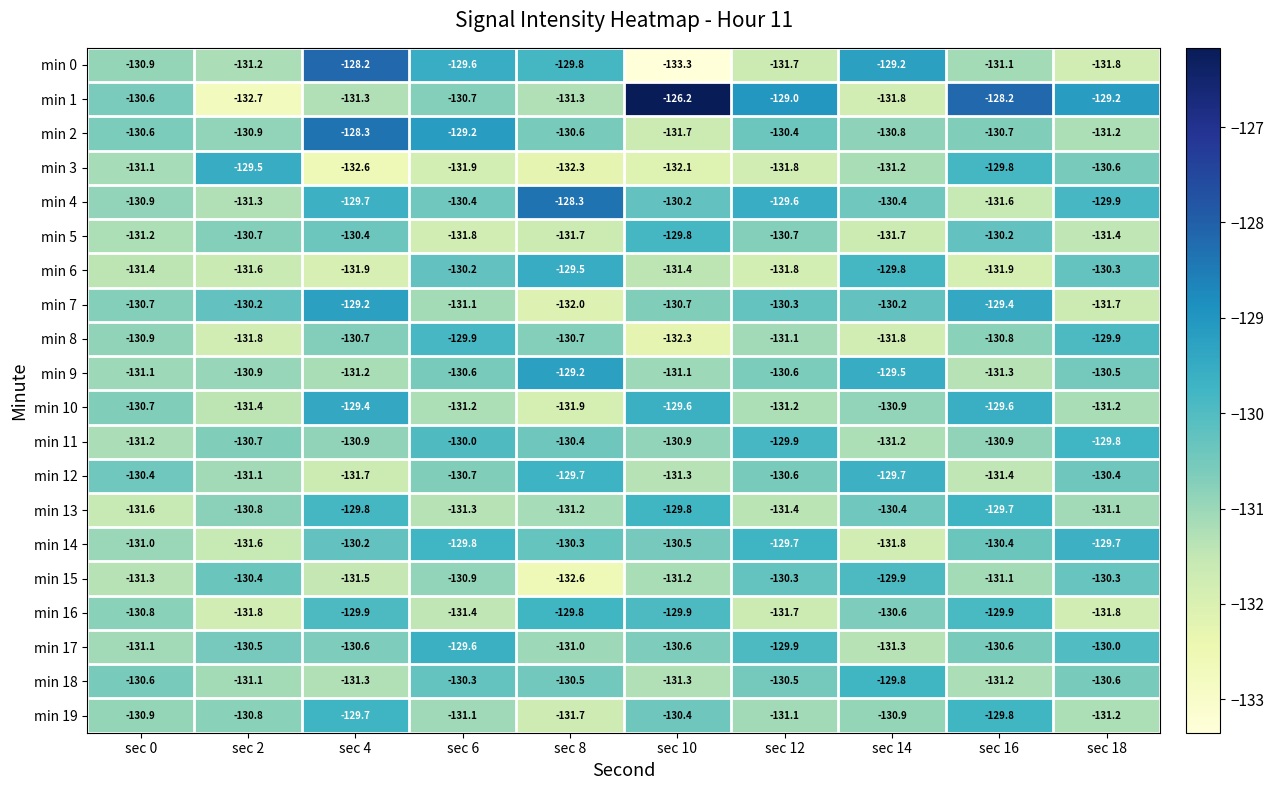

Is the value of min 1 at sec 10 greater than the value of min 5 at sec 14?

Yes